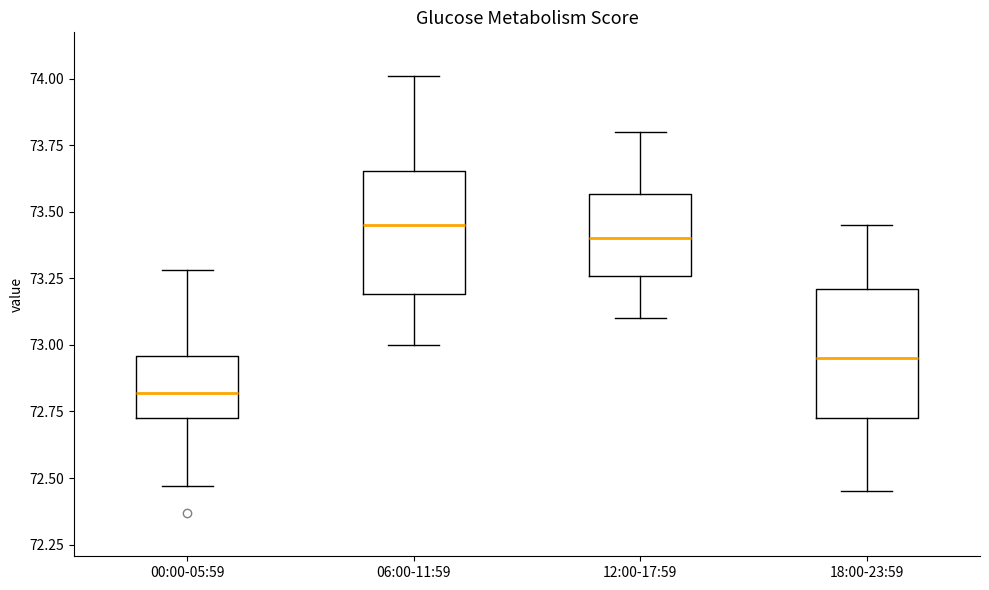

Reading left to right, transcribe this box plot: for each box, give where its median line is, the range the box spans, and where its two whiskers end, as read against the y-axis. The values are not printed on the chart, so give them approximately, as read against the axis.

00:00-05:59: median 72.80, box 72.75 to 72.95, whiskers 72.45 to 73.30
06:00-11:59: median 73.45, box 73.20 to 73.65, whiskers 73.00 to 74.00
12:00-17:59: median 73.40, box 73.25 to 73.55, whiskers 73.10 to 73.80
18:00-23:59: median 72.95, box 72.75 to 73.20, whiskers 72.45 to 73.45